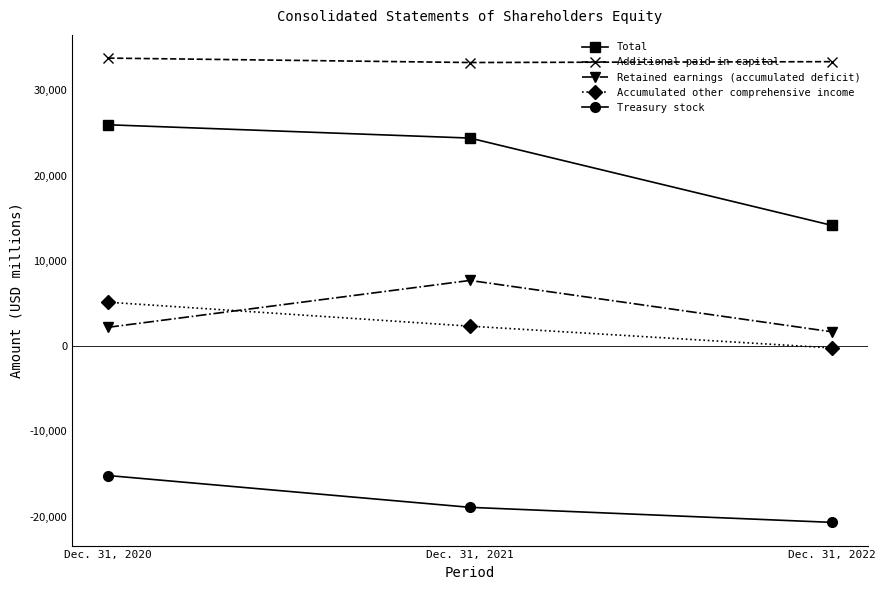

Where is Treasury stock nearest to the value -17932?

Dec. 31, 2021